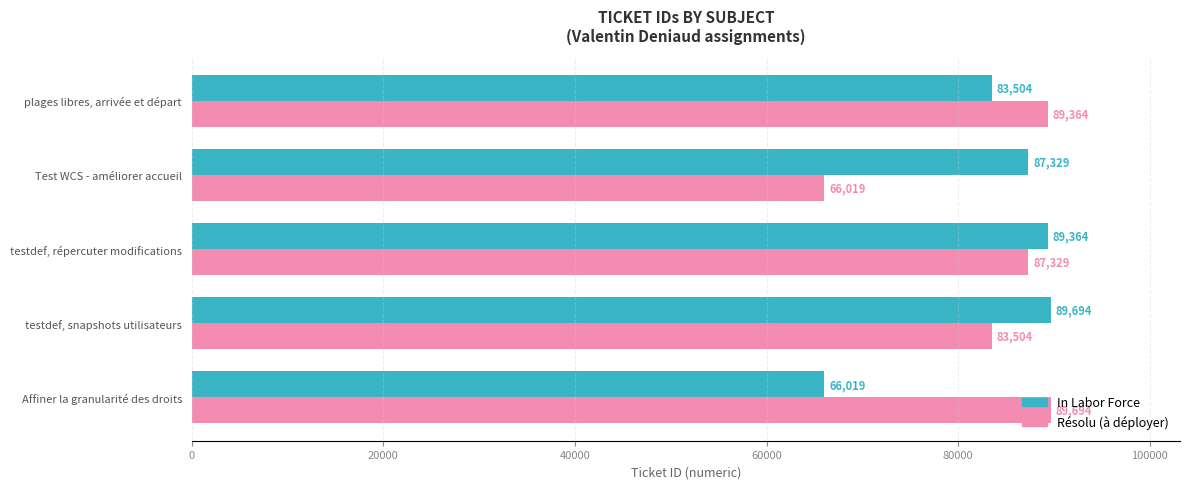

How many values in the In Labor Force series are below 87329?

2